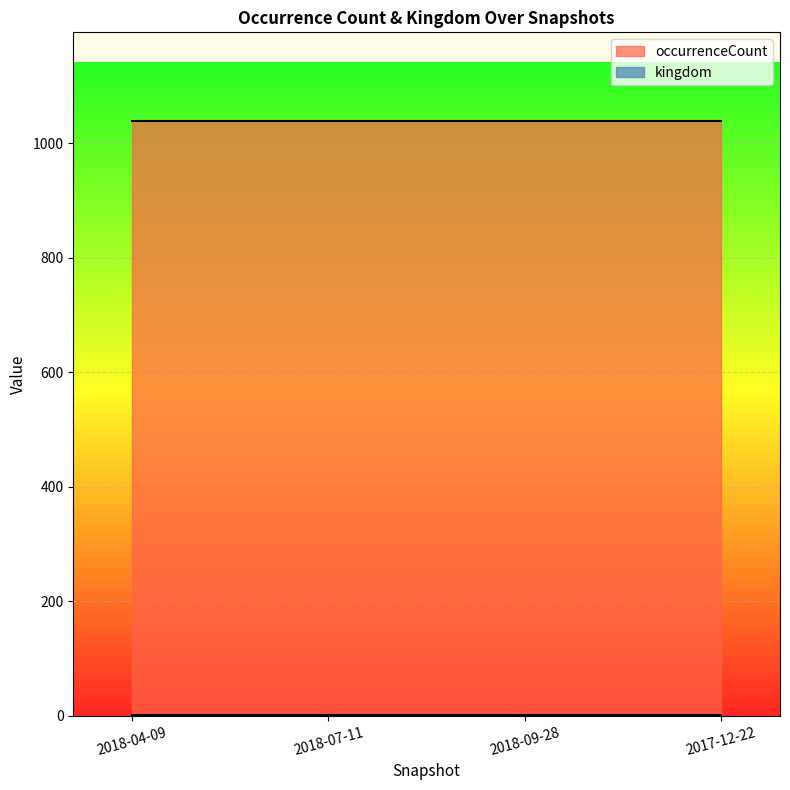

Reading left to right, transcribe all the data shown in this chart.

occurrenceCount: 2018-04-09=1038	2018-07-11=1038	2018-09-28=1038	2017-12-22=1038
kingdom: 2018-04-09=1	2018-07-11=1	2018-09-28=1	2017-12-22=1